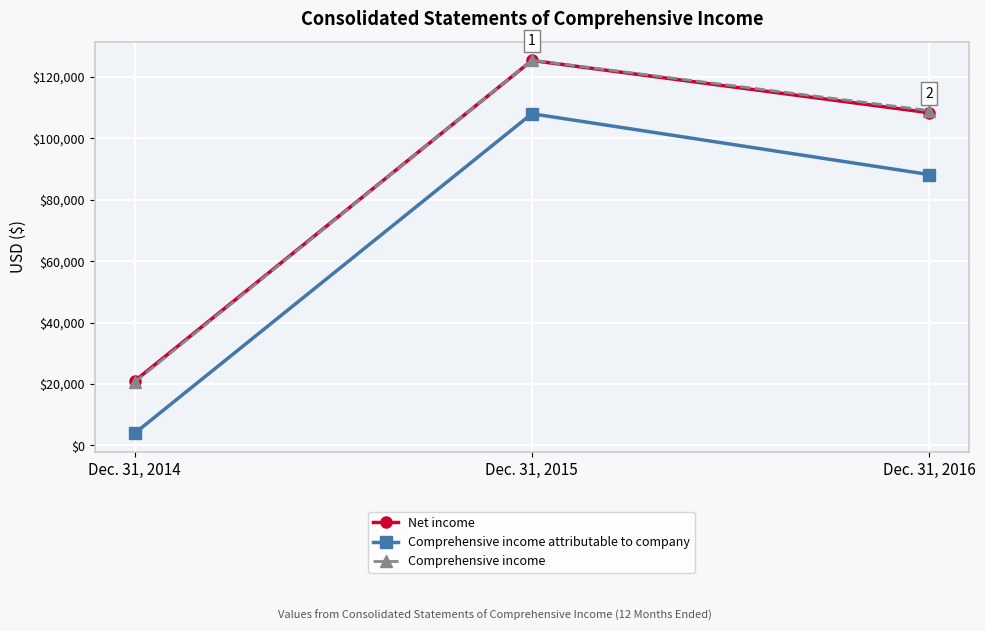

At which category does the chart reach its peak across all series?

Dec. 31, 2015